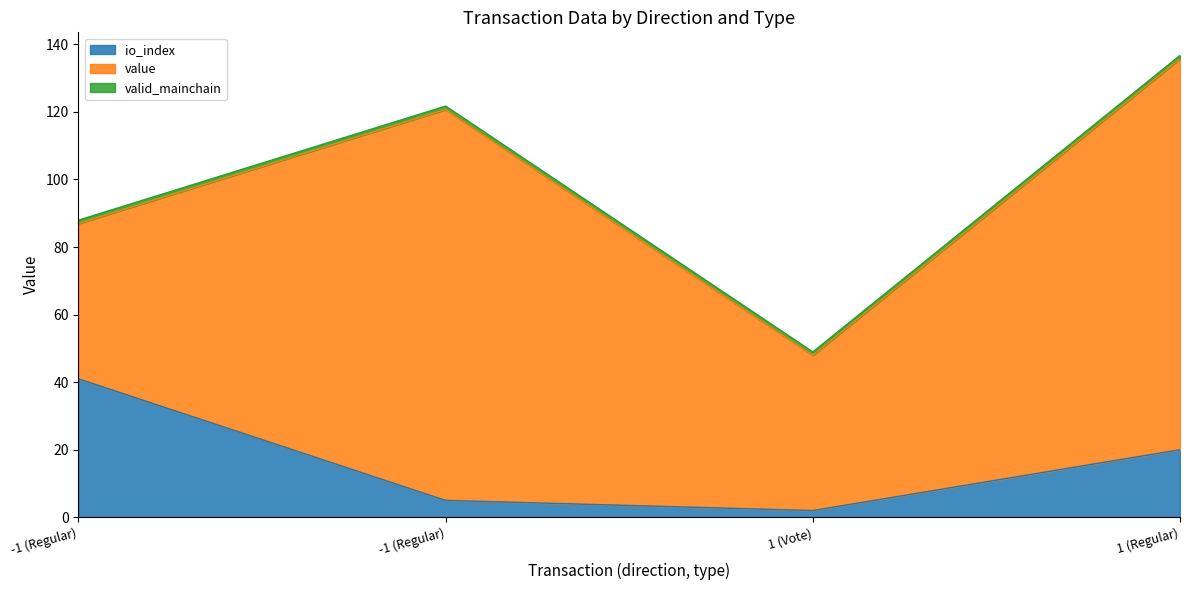

How many distinct data groups are displayed?

3